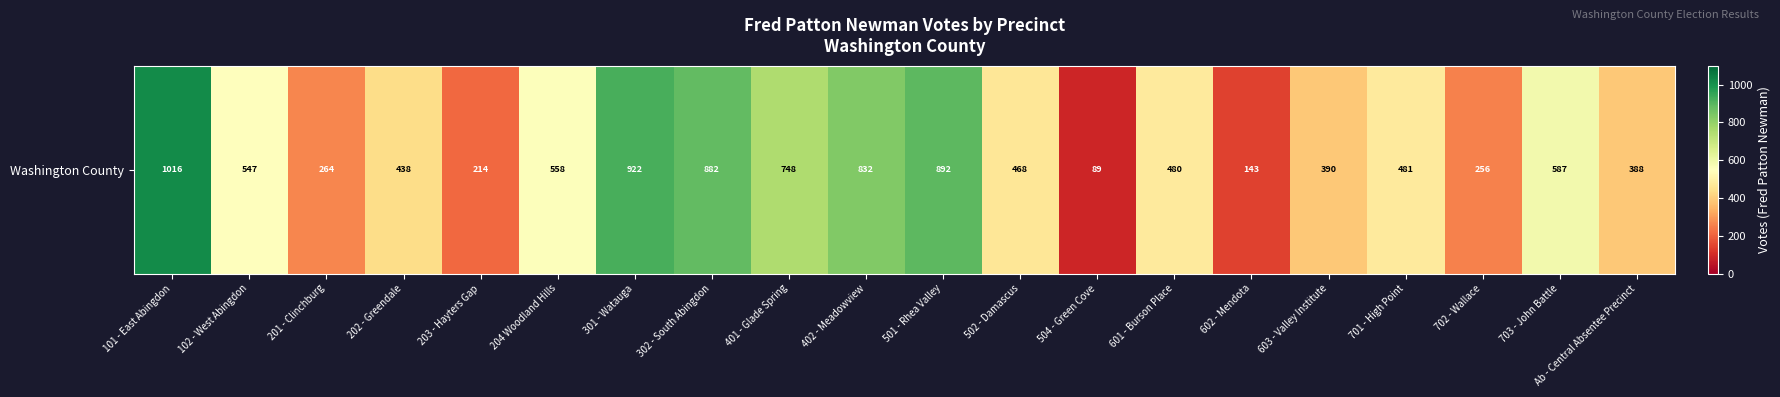

Approximately how many times larger is the value at 702 - Wallace compared to 301 - Watauga?

0.3